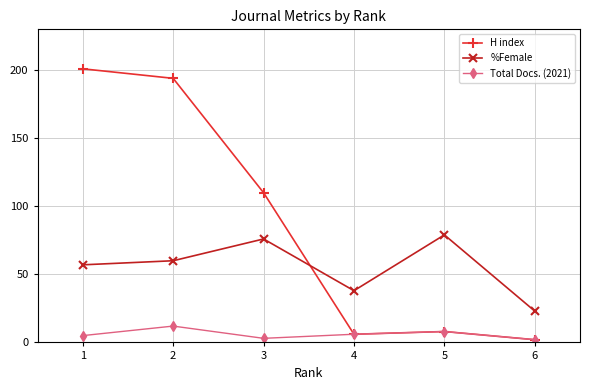

What is the average value of the H index series?

87